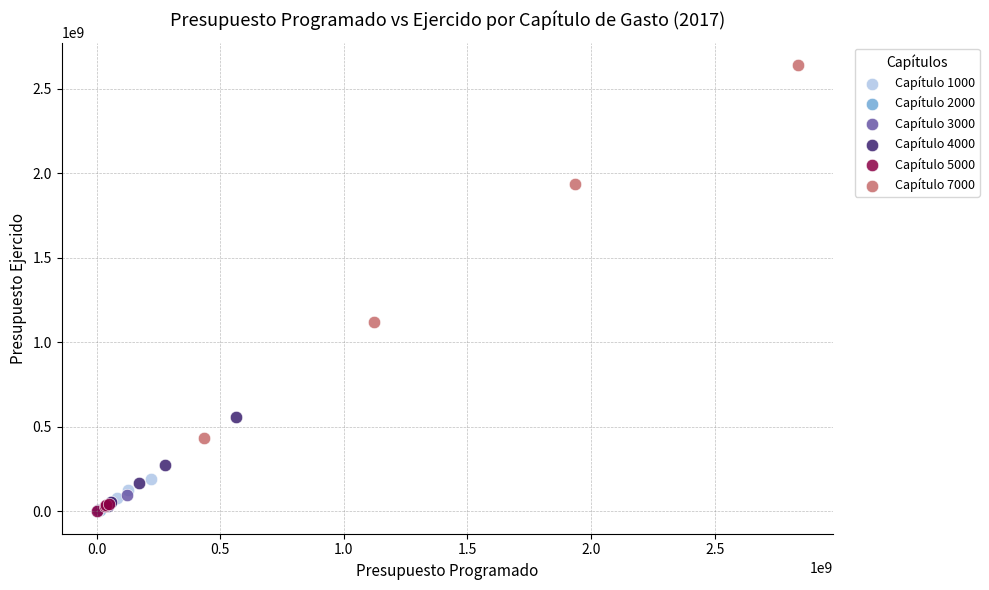

Which series has the largest Y range (max minus min)?

Capítulo 7000